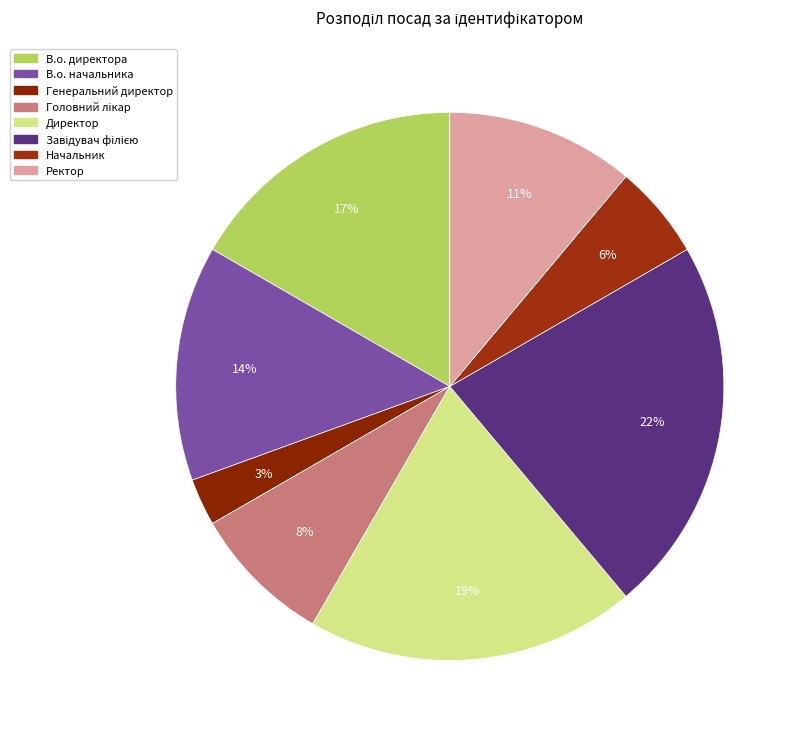

How many segments does this pie chart have?

8